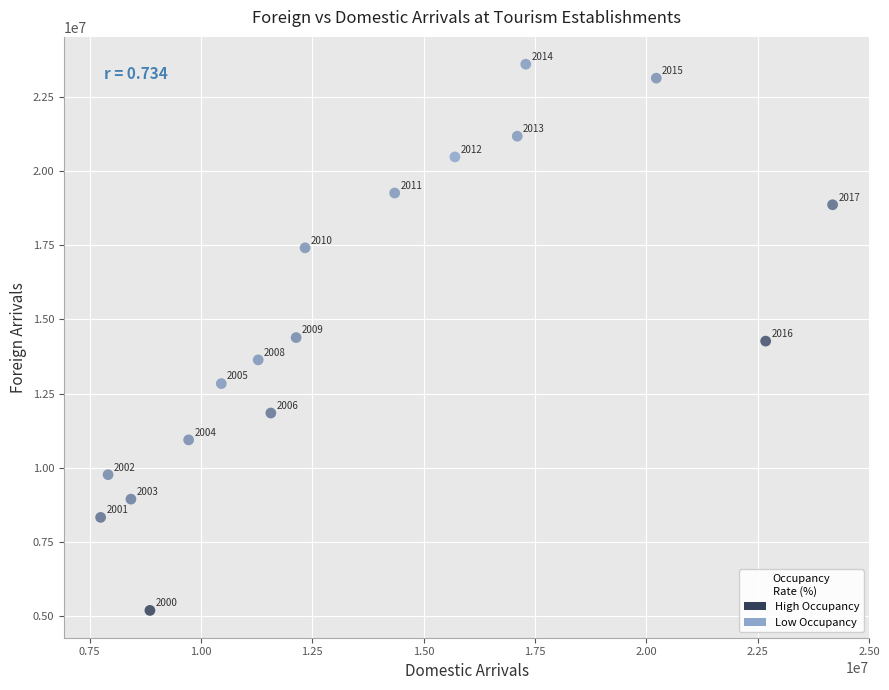

What Y value in the scatter plot is closest to 14397441?

14388664